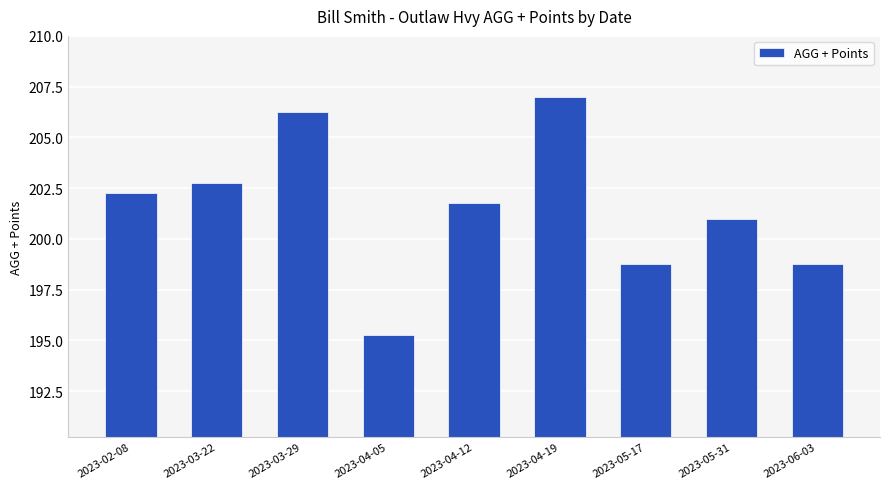

What is the sum of the values at 2023-04-19 and 2023-03-22?

409.8